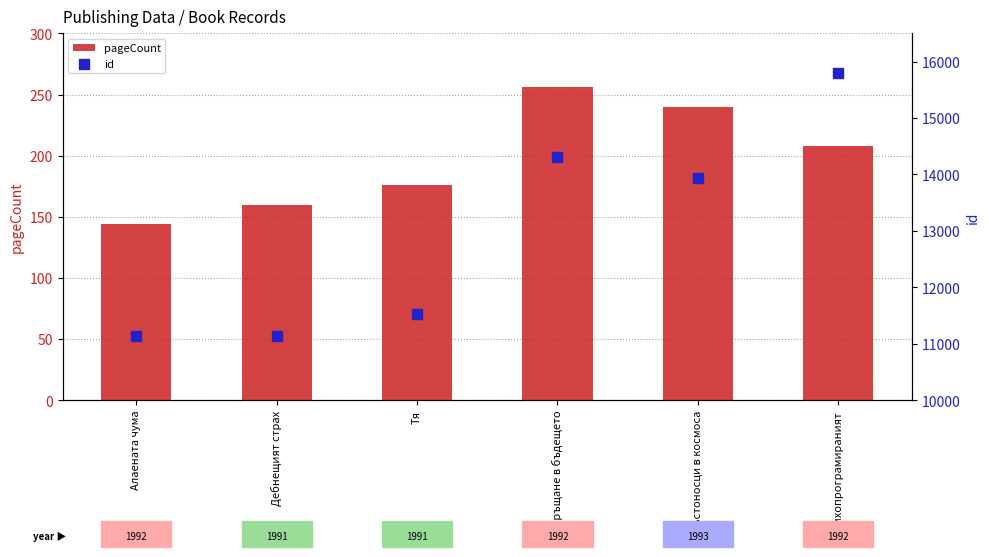

Which series contains the lowest Y value?

pageCount